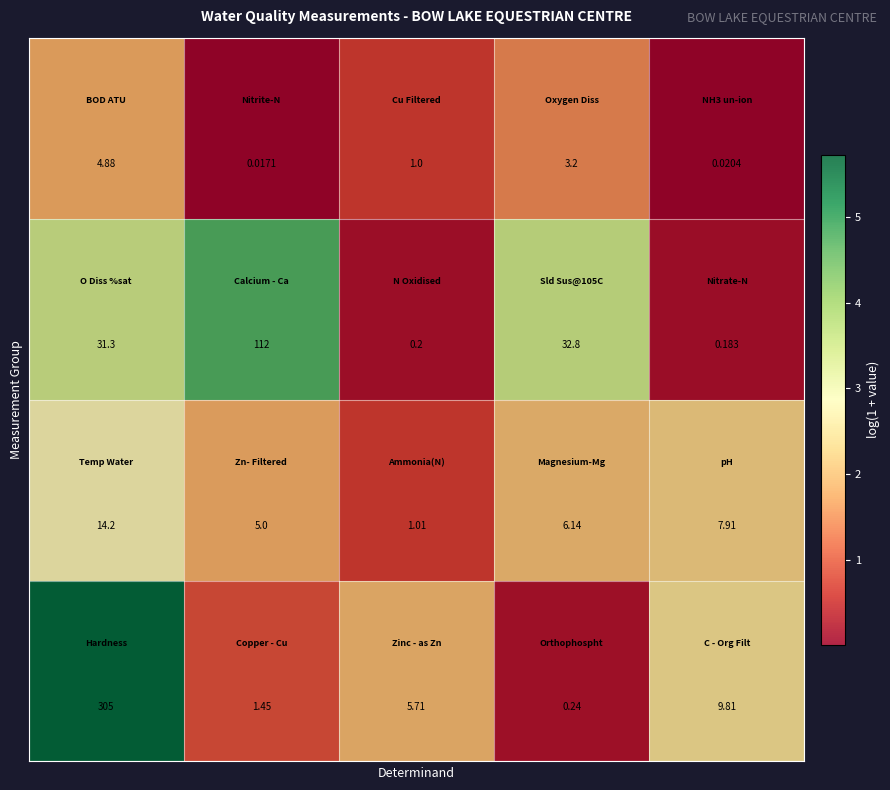

Count the number of data series in this chart.

4